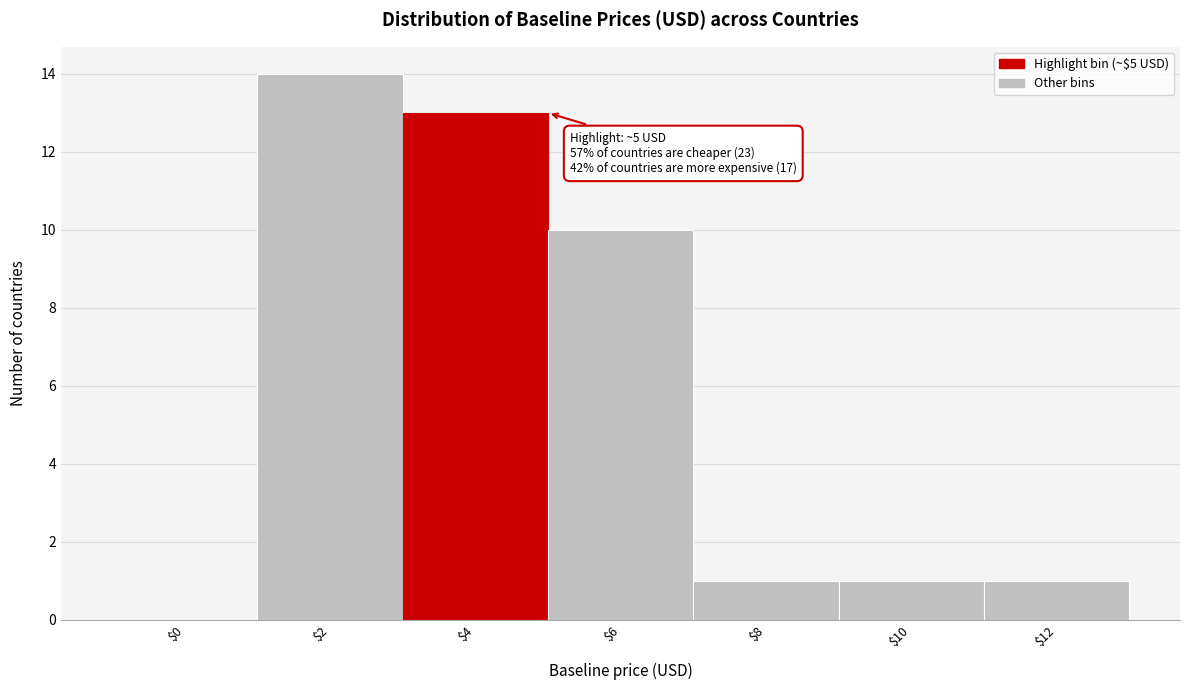

True or false: the data shows 5 at $0.

False